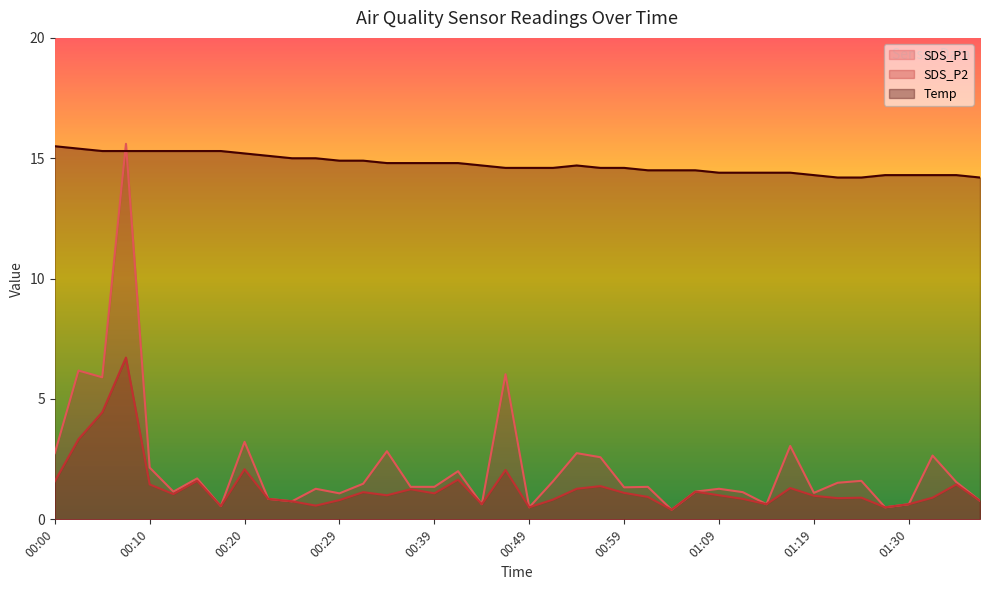

At how many categories does at least one series exceed 1?

40